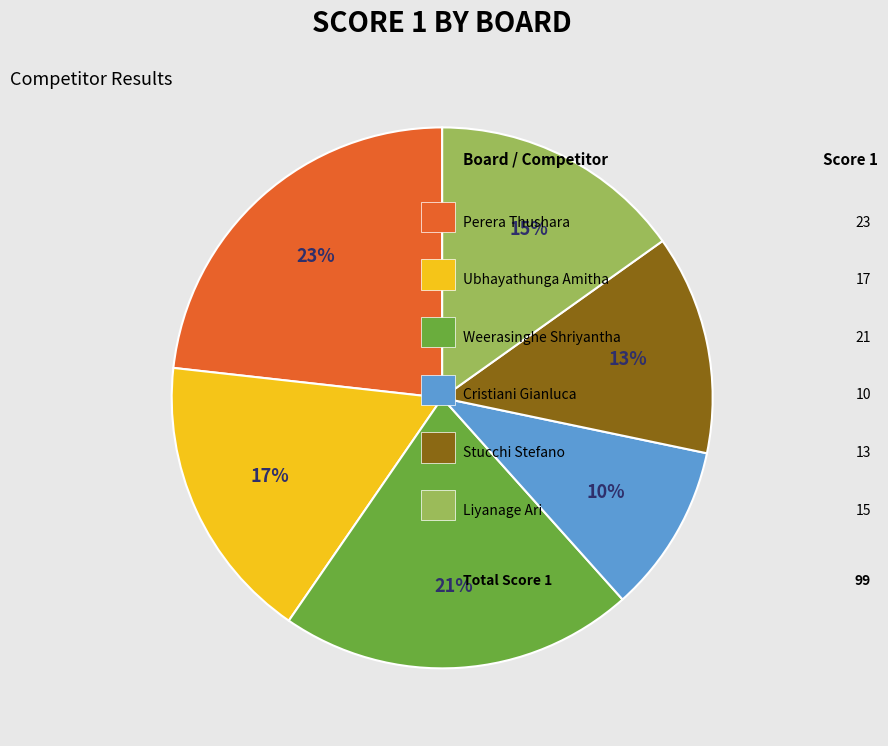

Is there a majority slice in this chart?

No